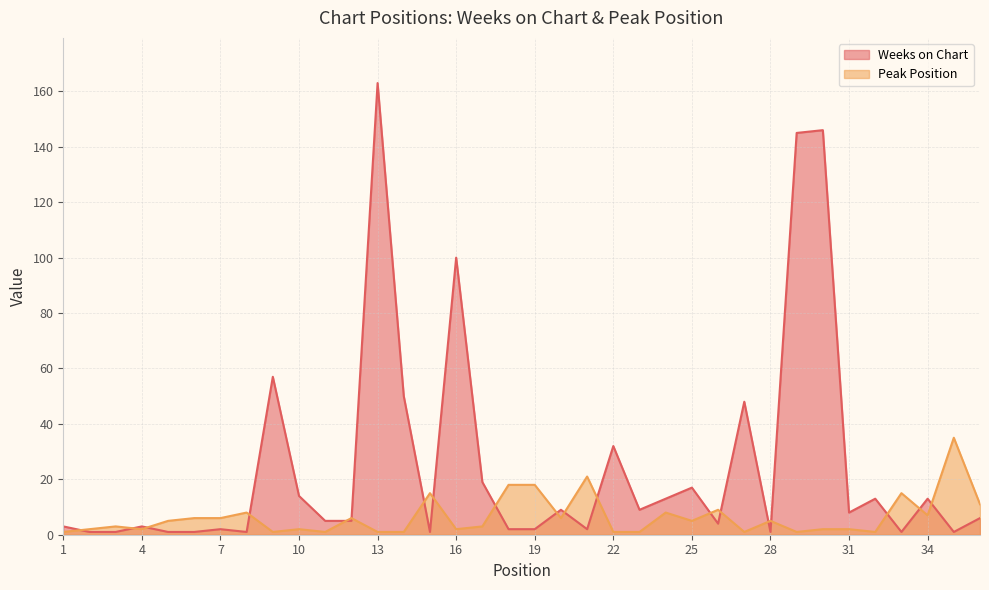

The value of Peak Position at 7 is 10. True or false?

False